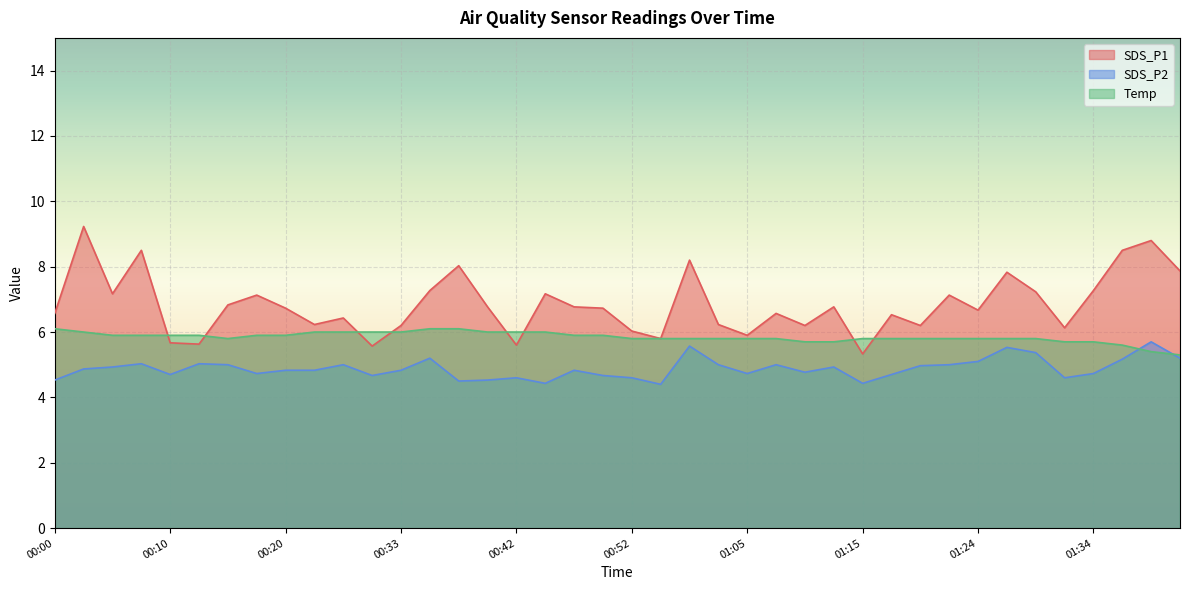

The value of SDS_P1 at 00:55 is 5.8. True or false?

True